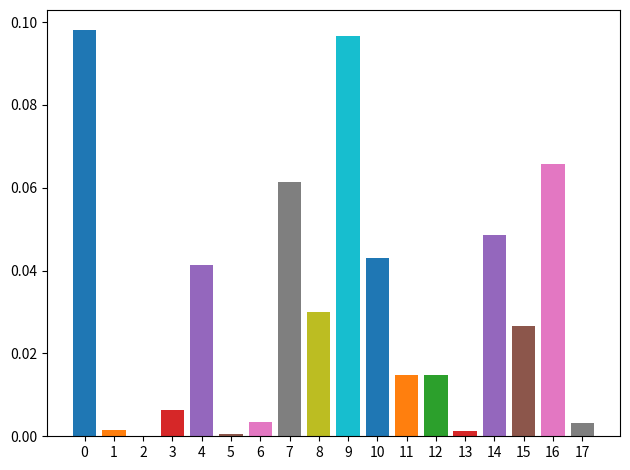

The value of HFDFe500 at Energy Metabolism is 0.1. True or false?

True